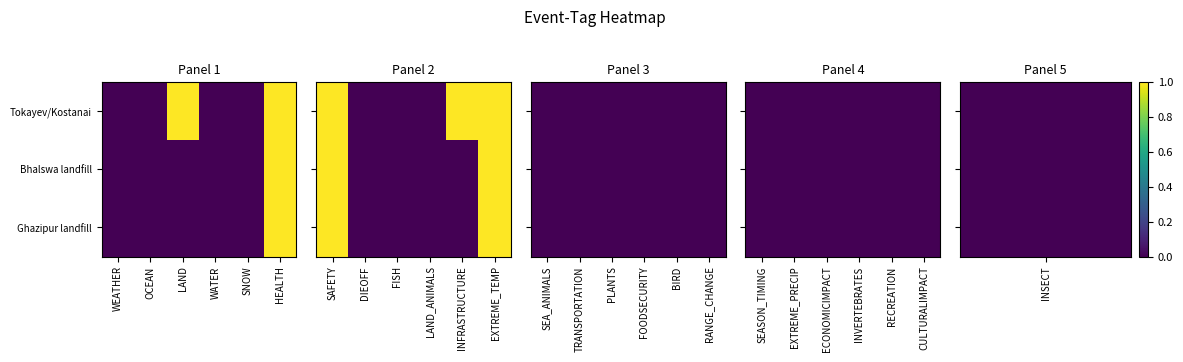

Between 21 and 7, which is larger?

21